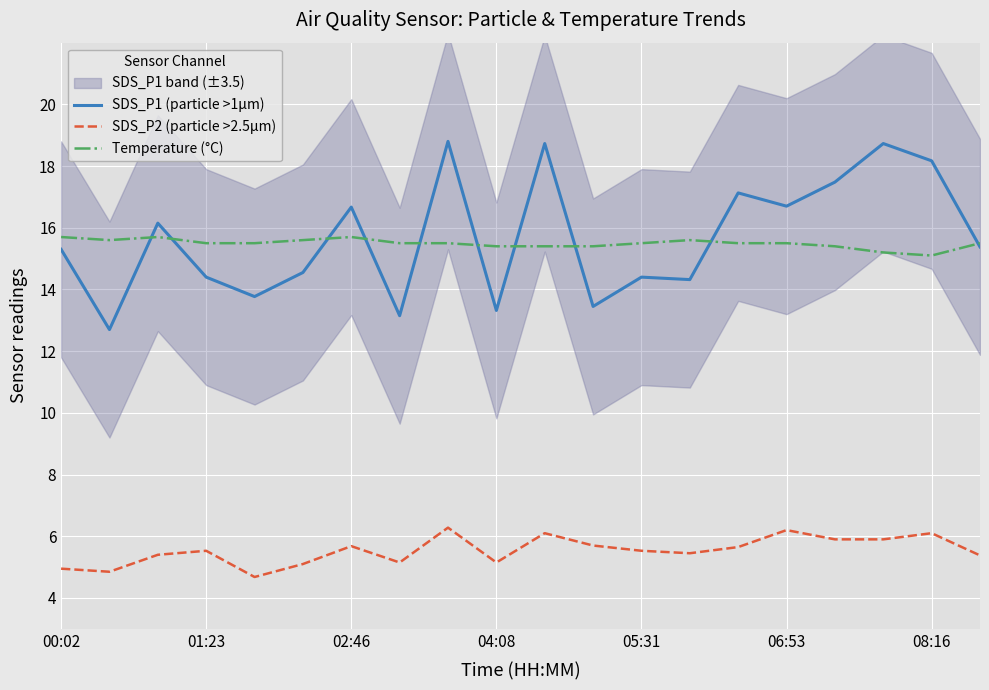

Which series has the largest range (max minus min)?

SDS_P1 (particle >1µm)